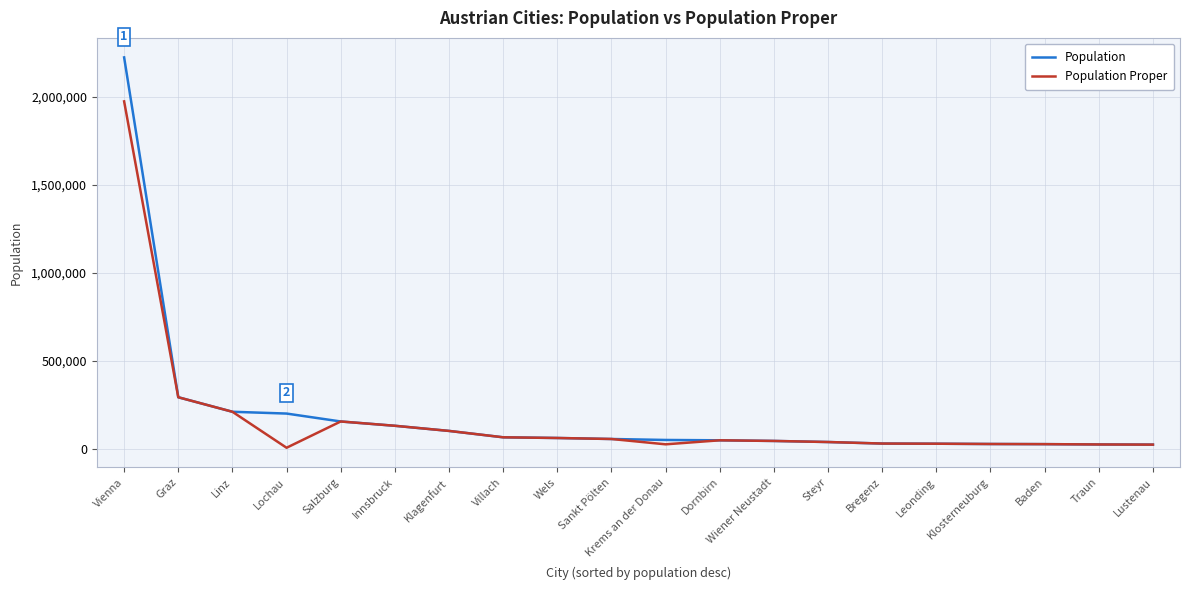

Which series has the largest range (max minus min)?

Population